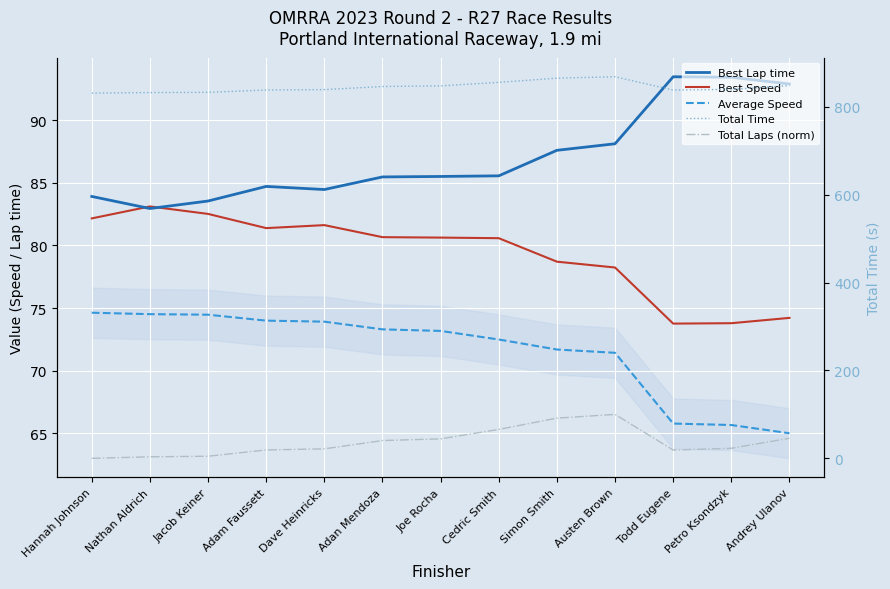

What is the maximum value for Average Speed?

74.6